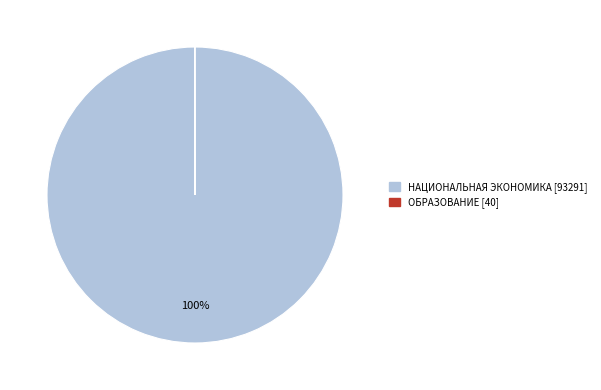

Is there a majority slice in this chart?

Yes